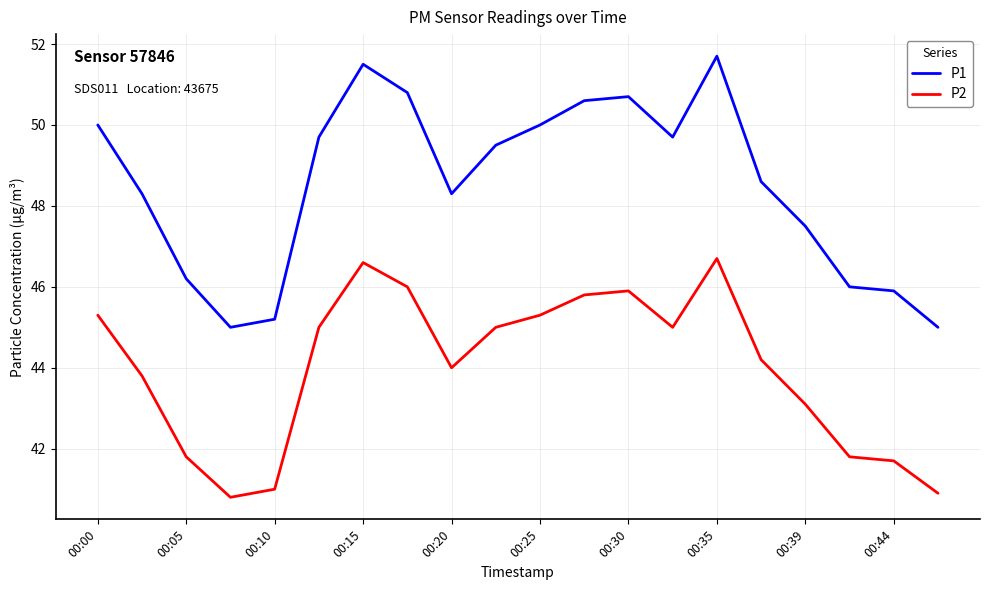

Rank the series by their maximum value, from lowest to highest.

P2, P1